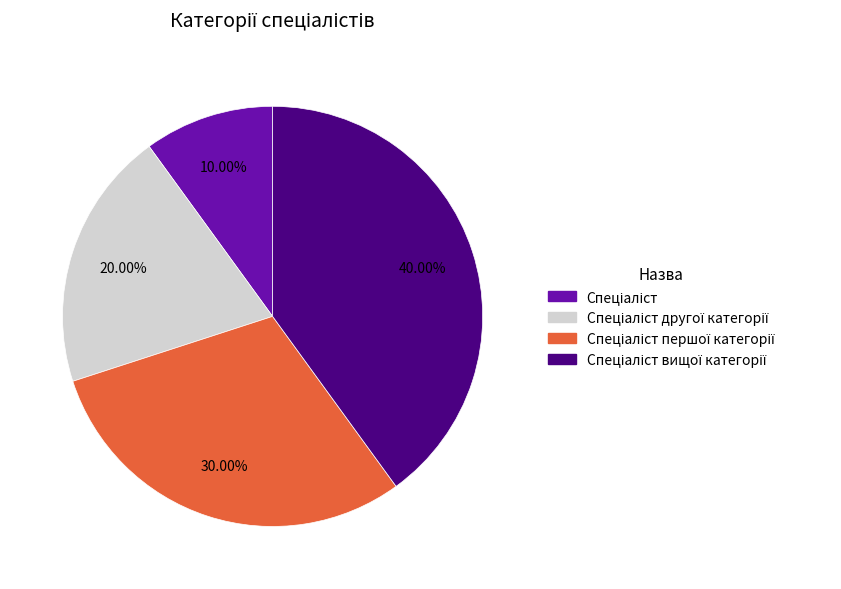

To the nearest percent, what is the average slice percentage?

25%